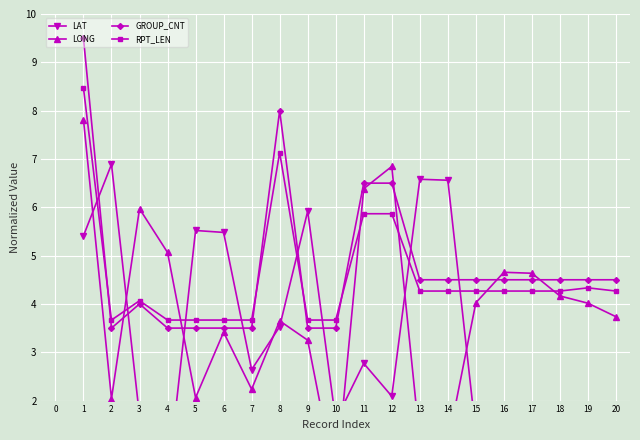

How many lines are shown in the chart?

4